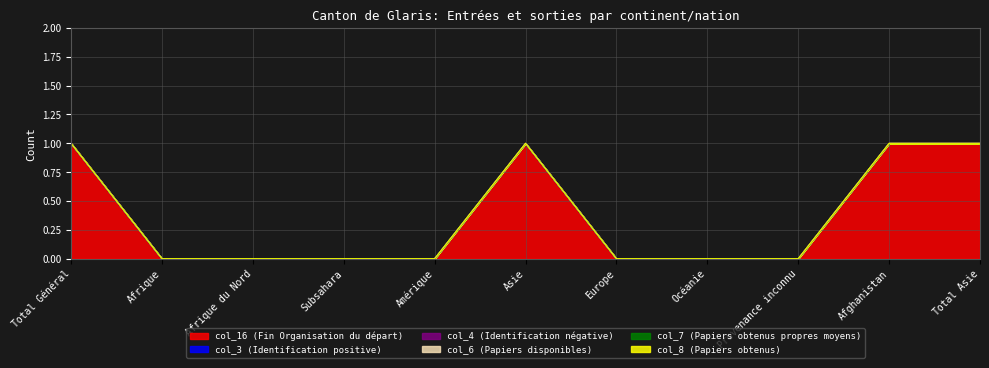

Which series has the largest range (max minus min)?

col_16 (Fin Organisation du départ)